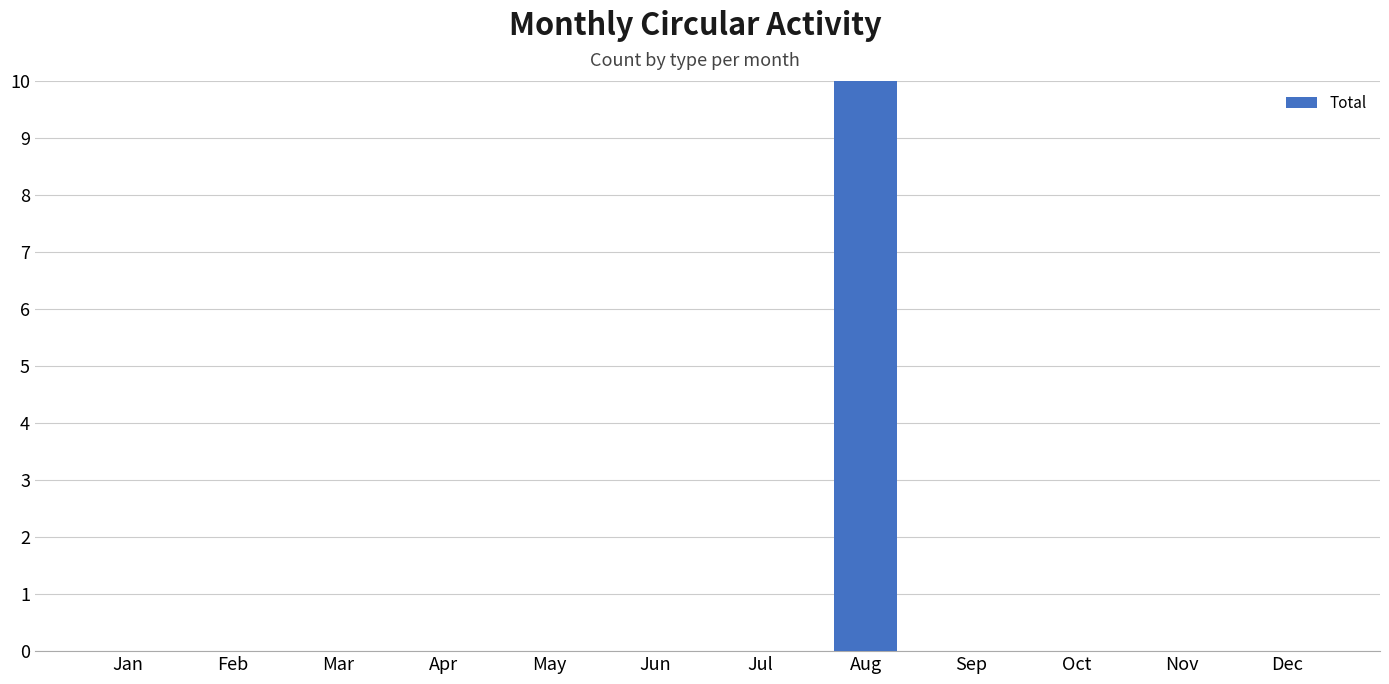

What is the maximum value shown in the chart?

16